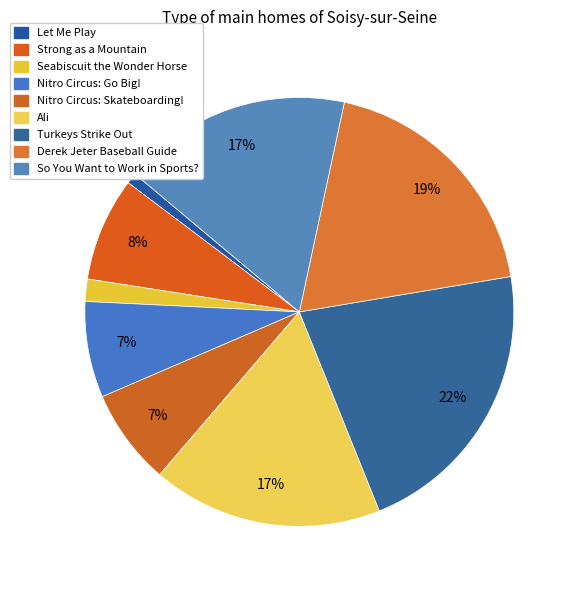

To the nearest percent, what is the difference between the Derek Jeter Baseball Guide and Nitro Circus: Skateboarding! slice percentages?

12%